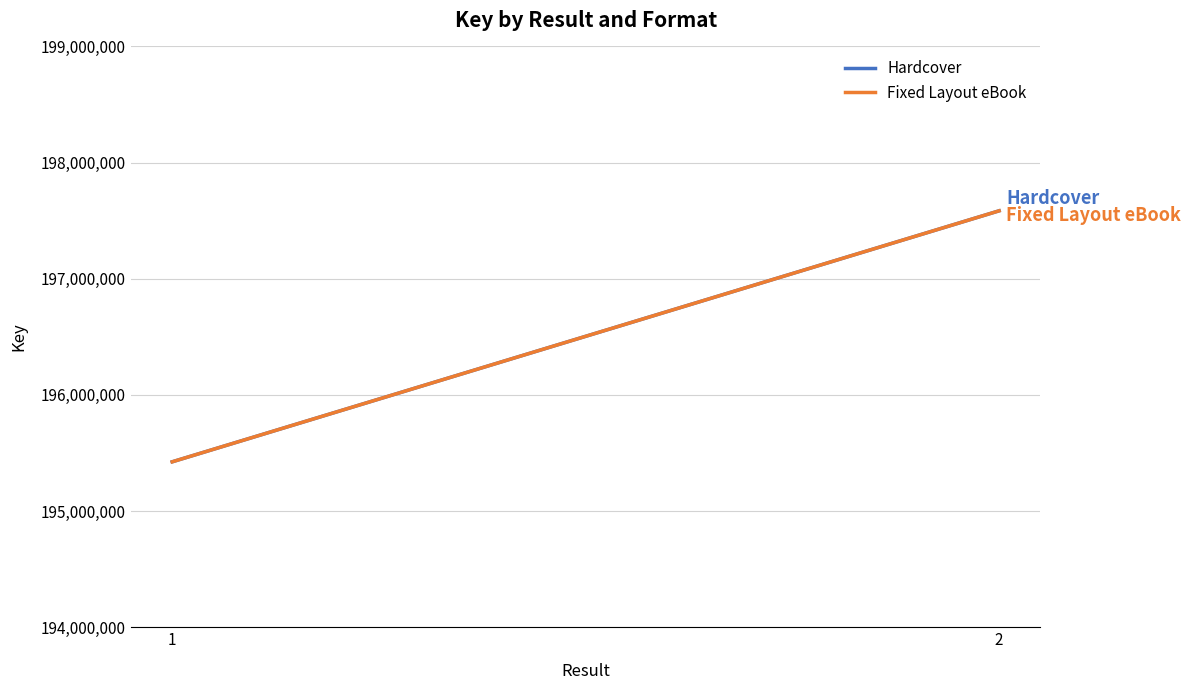

How many values in the Fixed Layout eBook series are below 197584953?

1